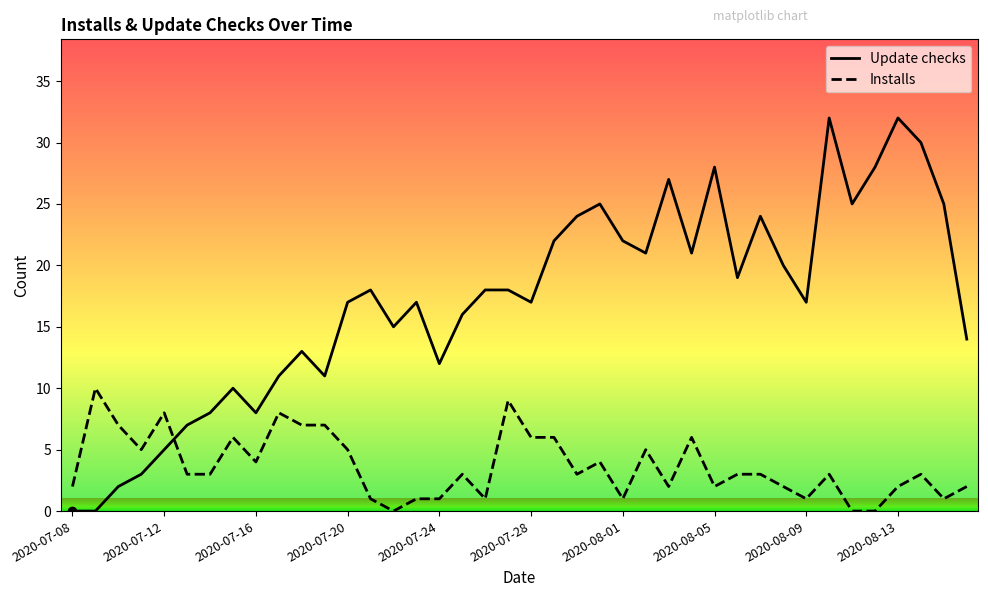

Which series has the largest total across all categories?

Update checks